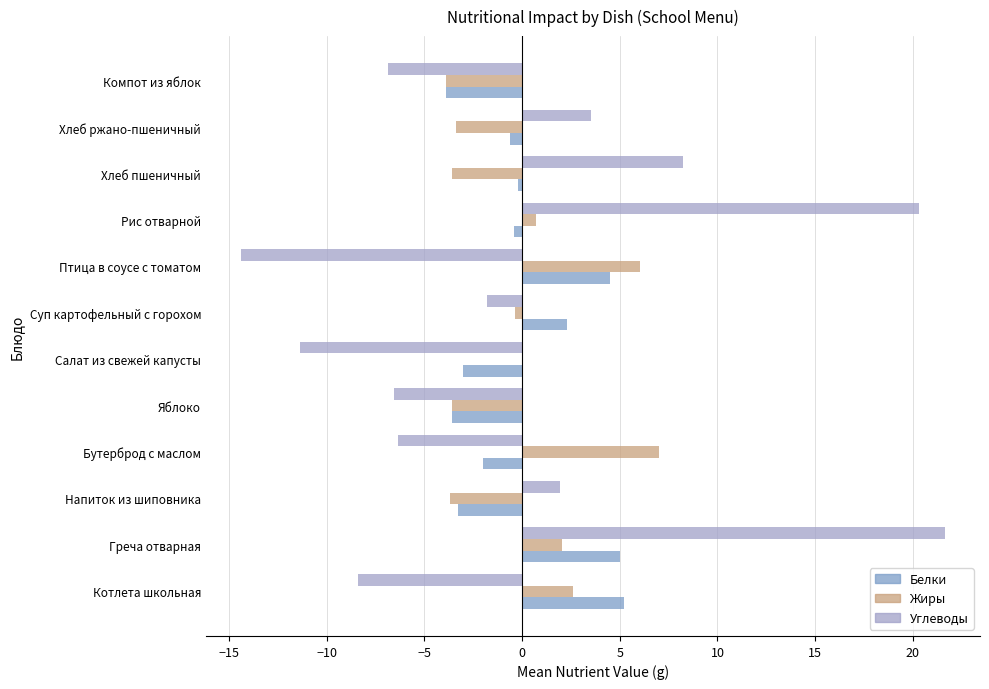

Which series has the widest spread of values?

Углеводы